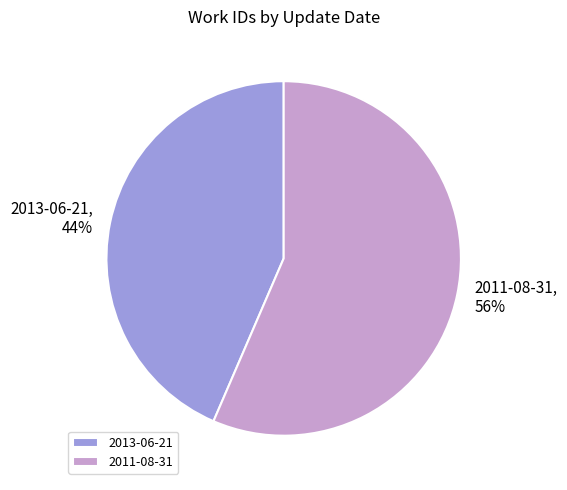

To the nearest percent, what is the average slice percentage?

50%